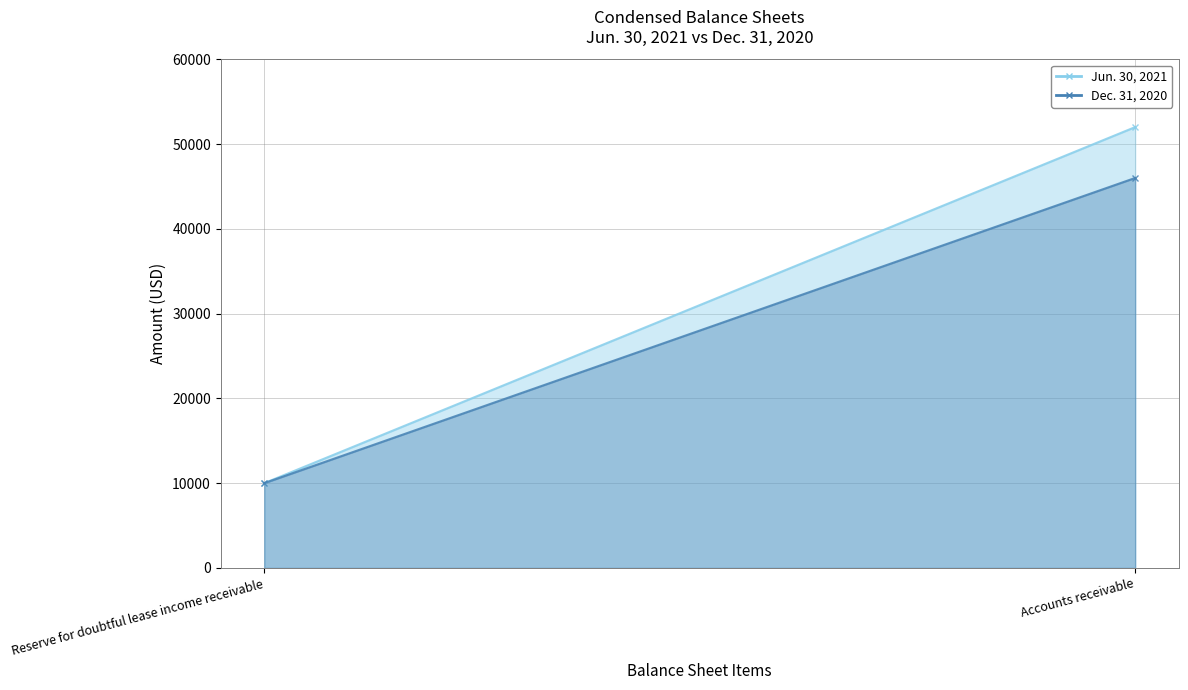

What are all the series names shown in the legend?

Jun. 30, 2021, Dec. 31, 2020